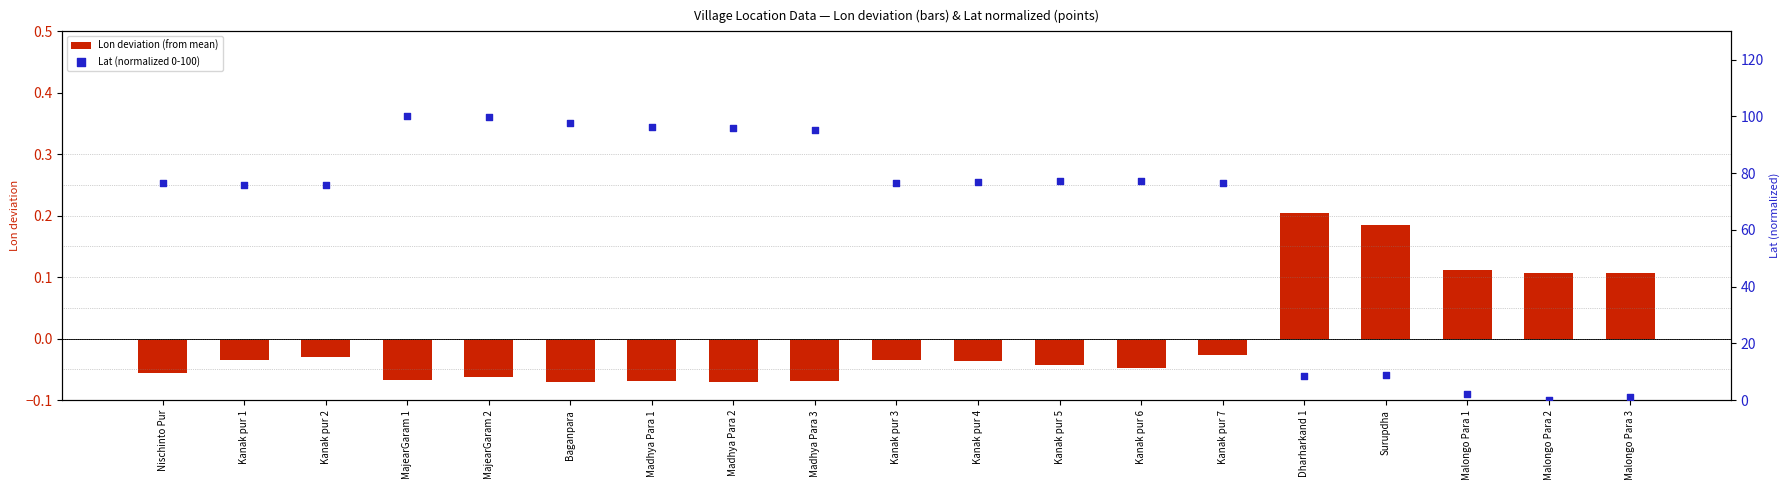

Which series reaches the maximum Y coordinate?

Lat (normalized 0-100)